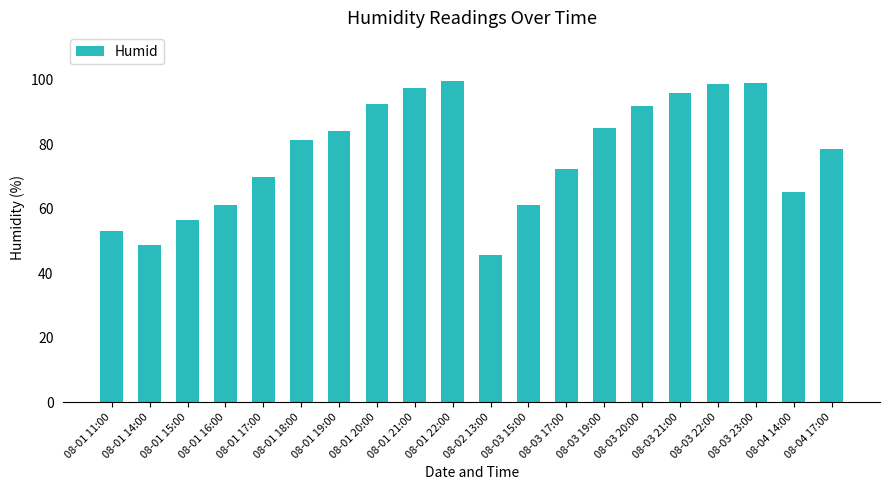

What is the label of the 7th bar from the right?

08-03 19:00